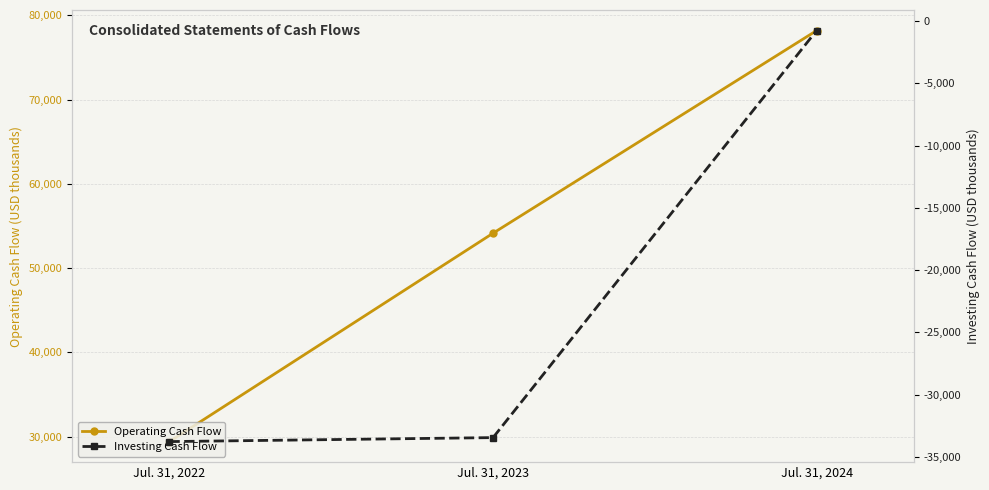

Between Jul. 31, 2023 and Jul. 31, 2024, which is larger?

Jul. 31, 2024